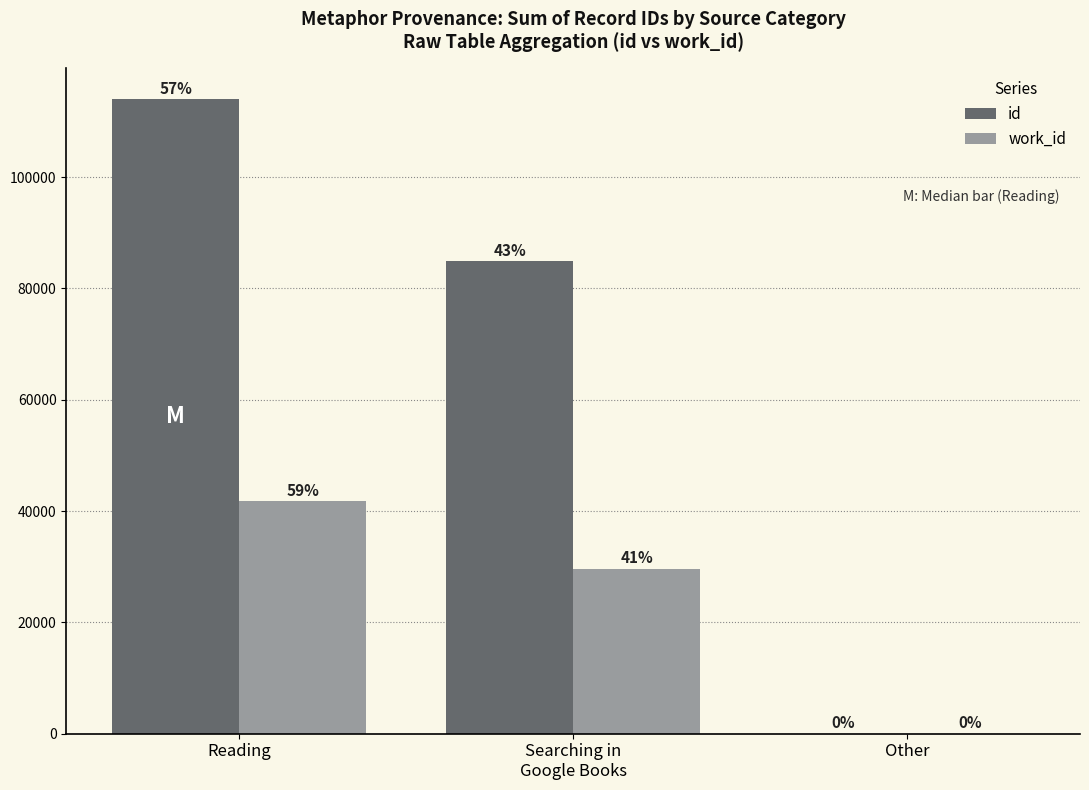

What is the greatest value displayed?

113993